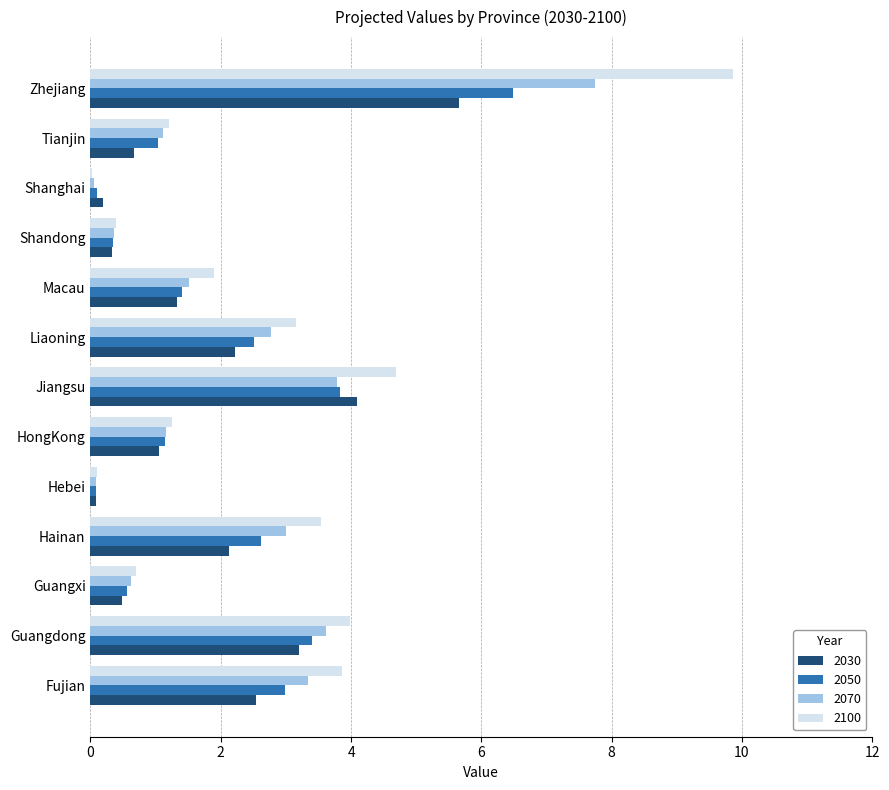

What are all the series names shown in the legend?

2030, 2050, 2070, 2100